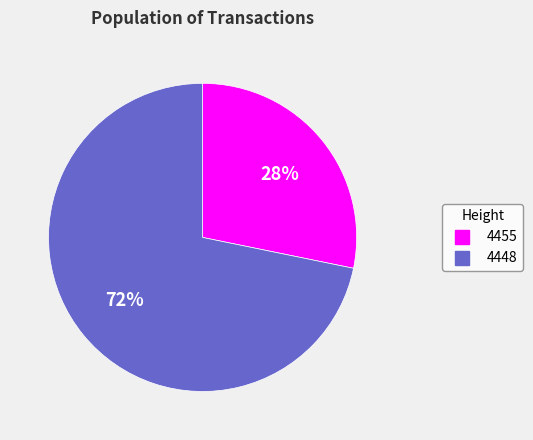

Does any single category account for the majority?

Yes